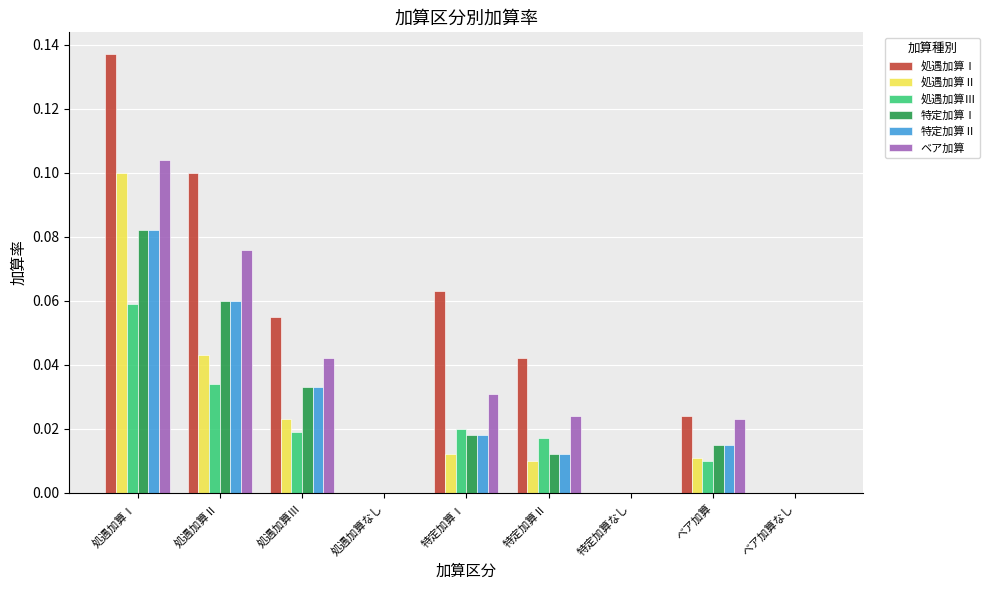

How many groups of bars are there?

9